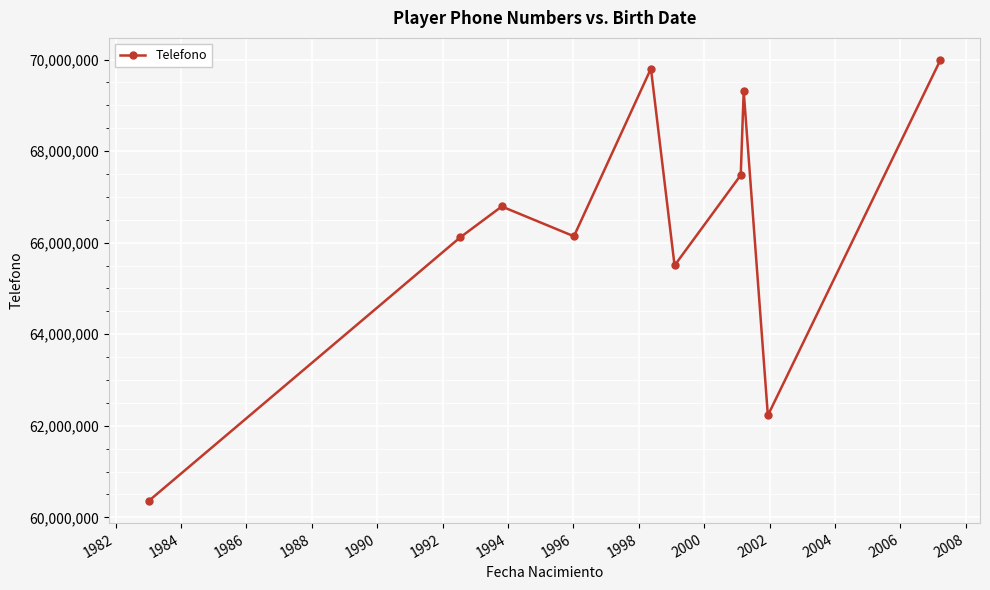

What is the value of the 1st point from the left?

60355778